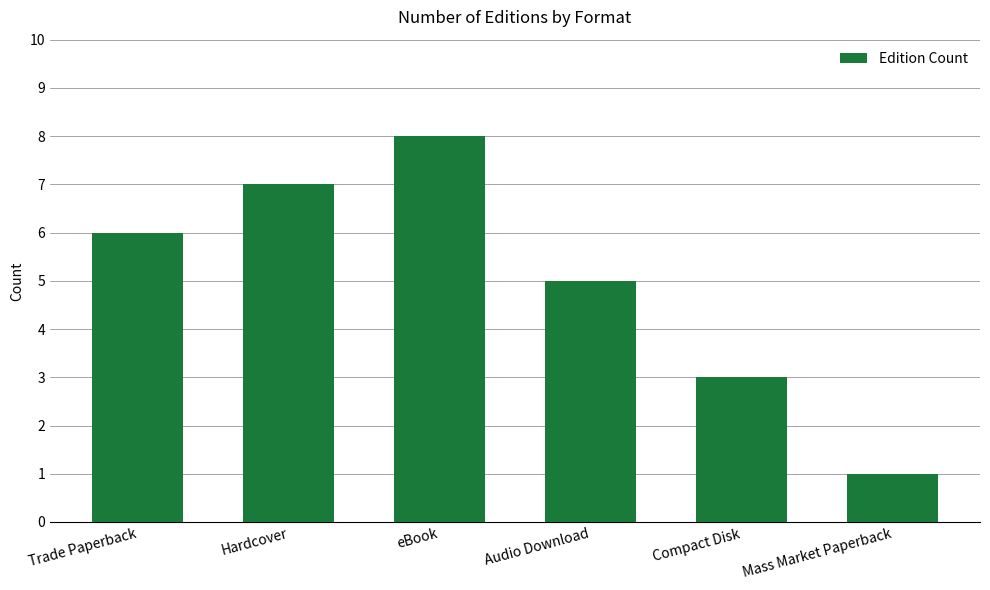

Approximately how many times larger is the value at Audio Download compared to Compact Disk?

1.7